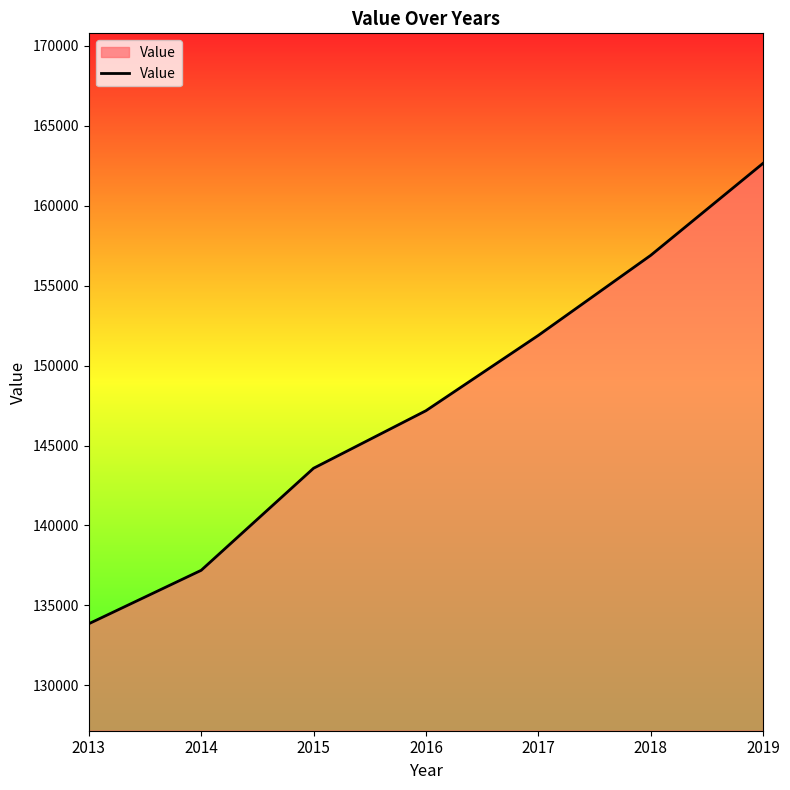

What value does the data have at 2017?

151890.2